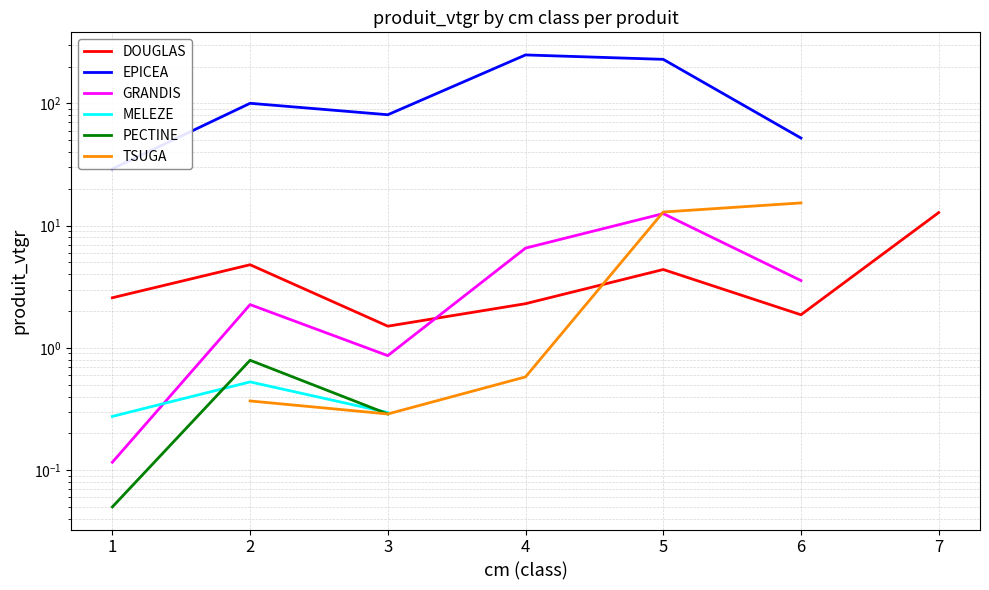

Count the number of categories in the chart.

7